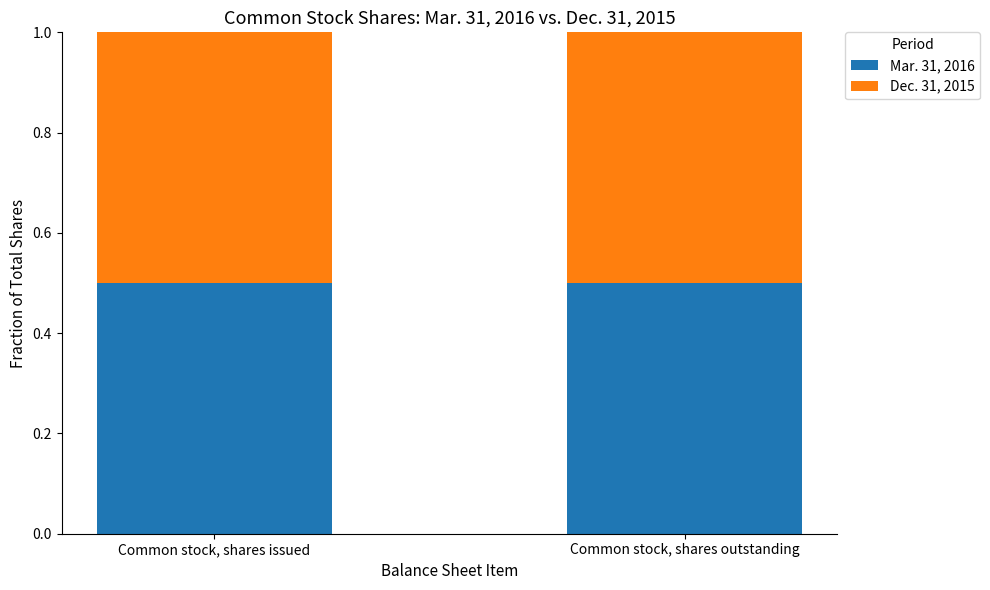

The Mar. 31, 2016 series shows 0.8 at Common stock, shares outstanding. True or false?

False